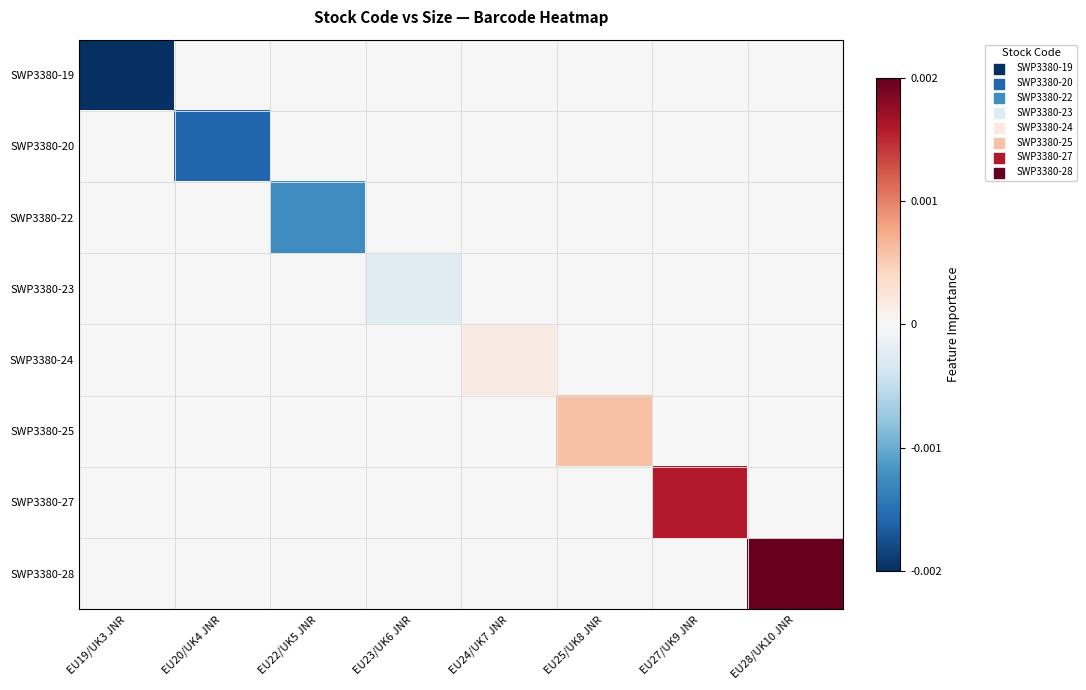

How many distinct data groups are displayed?

8